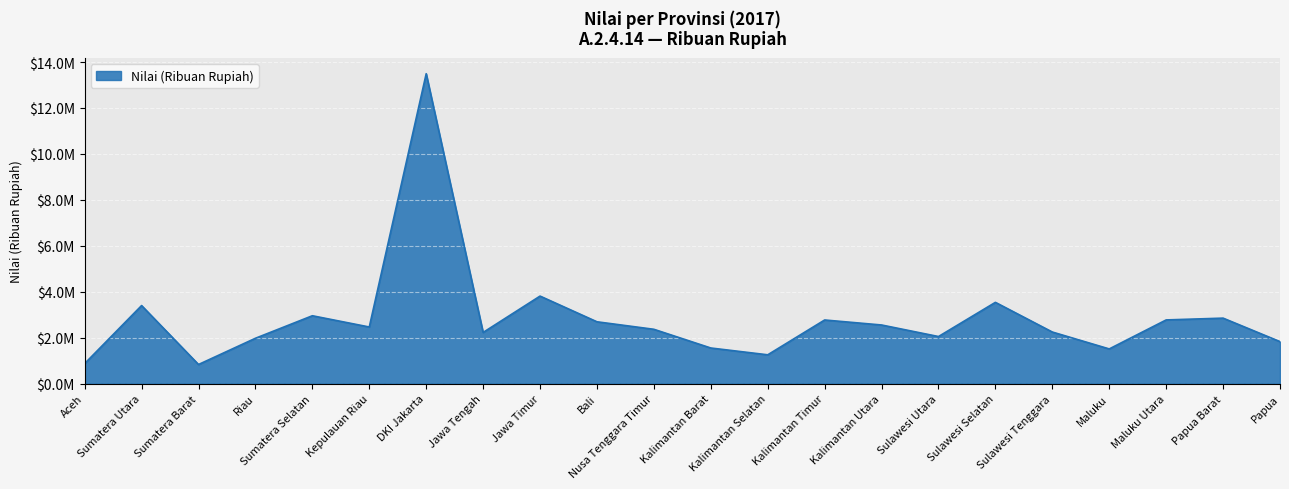

Which has a higher value, Papua or Aceh?

Papua